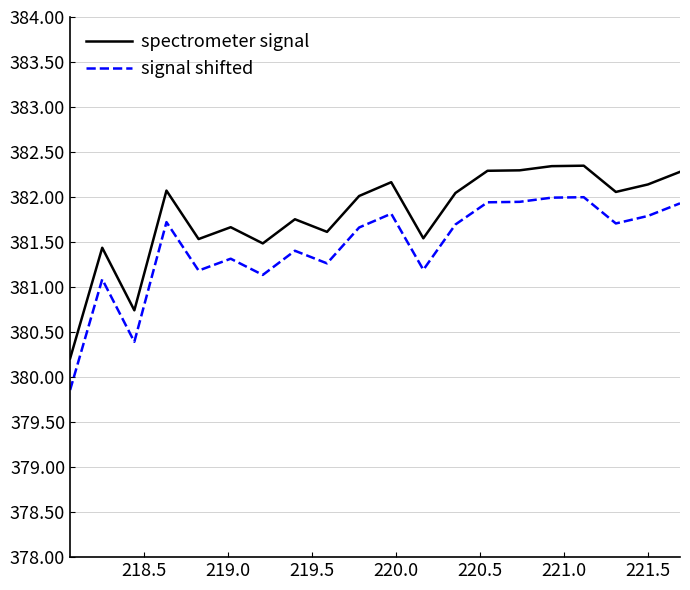

What is the greatest value displayed?

382.3